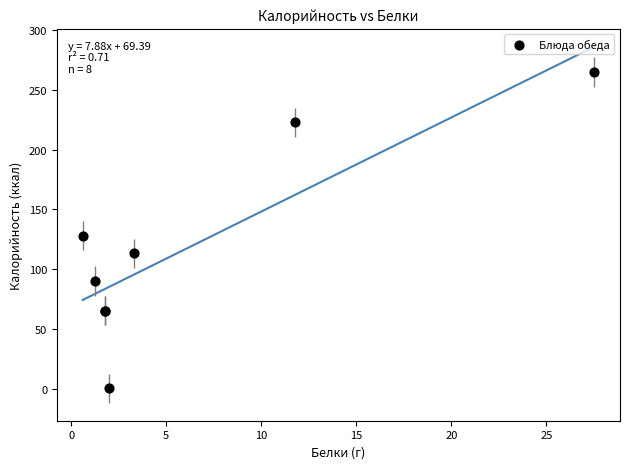

What Y value in the scatter plot is closest to 132?

128.0